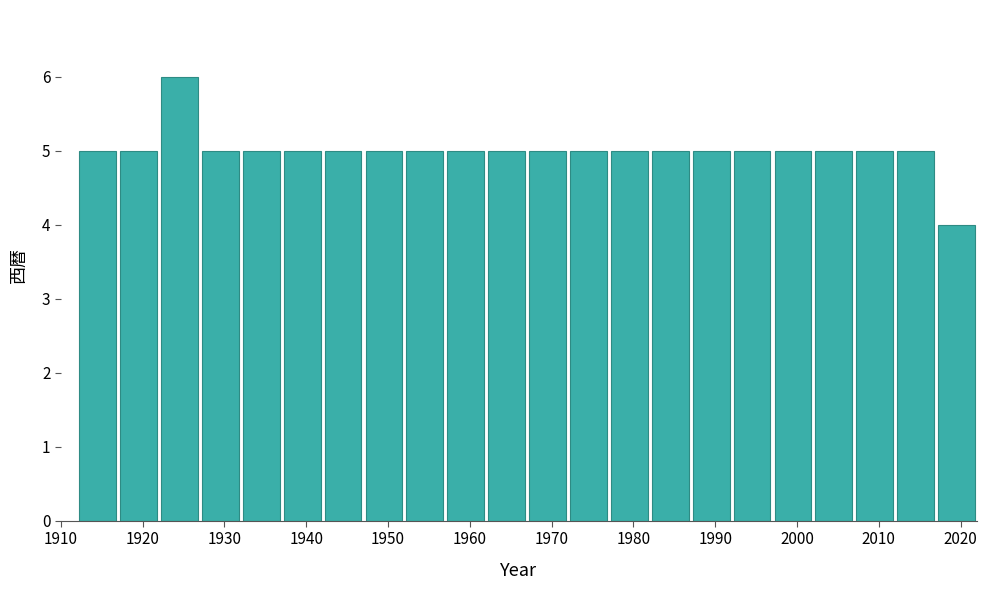

Reading left to right, list every bar in this chart as the range it spans on the x-axis followed by its height. The values are not printed on the chart, so give them approximately, as read against the axis.

1912 to 1917: 5
1917 to 1922: 5
1922 to 1927: 6
1927 to 1932: 5
1932 to 1937: 5
1937 to 1942: 5
1942 to 1947: 5
1947 to 1952: 5
1952 to 1957: 5
1957 to 1962: 5
1962 to 1967: 5
1967 to 1972: 5
1972 to 1977: 5
1977 to 1982: 5
1982 to 1987: 5
1987 to 1992: 5
1992 to 1997: 5
1997 to 2002: 5
2002 to 2007: 5
2007 to 2012: 5
2012 to 2017: 5
2017 to 2022: 4